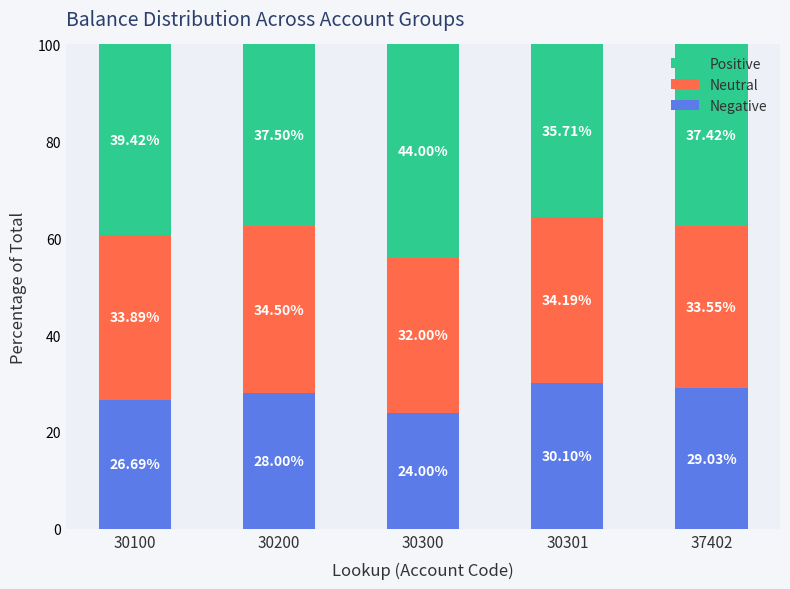

What is the total value across all series at 30300?

100.0